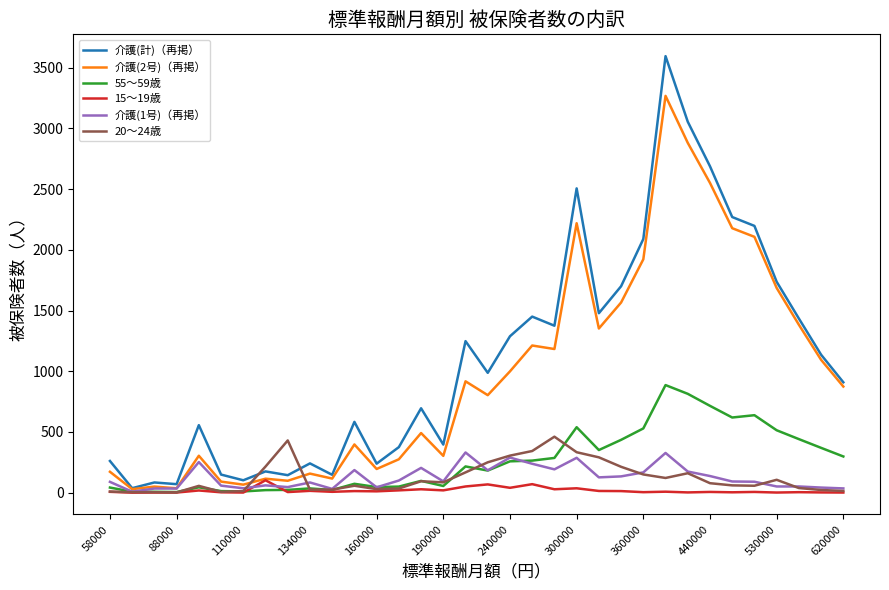

What is the greatest value displayed?

3595